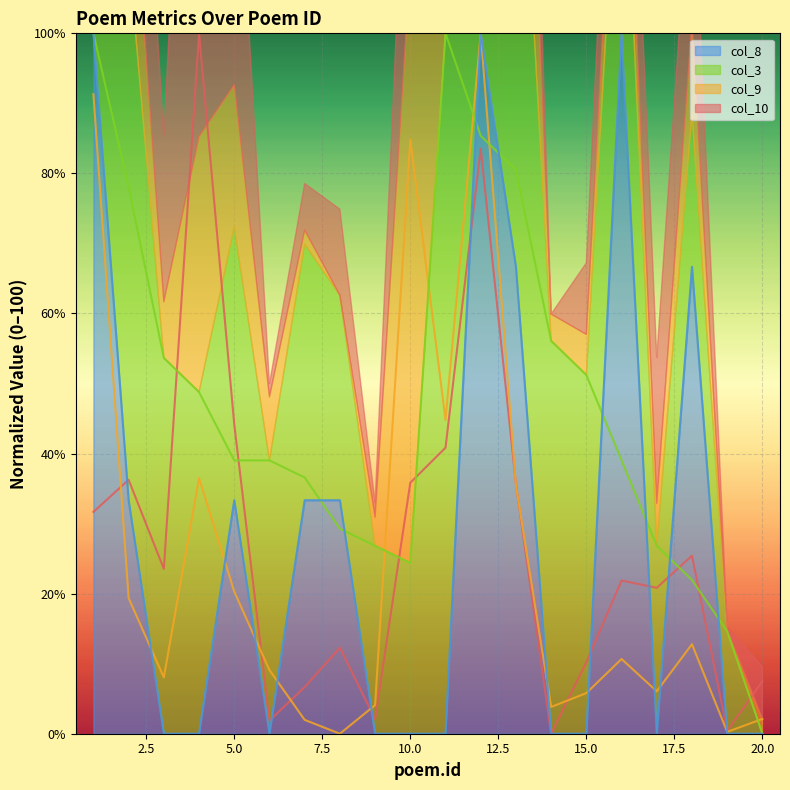

Reading right to left, what are all the values shown in this chart?

col_10: 20=7.5	19=0.4	18=25.4	17=20.8	16=21.9	15=10.2	14=0.0	13=35.6	12=83.5	11=40.8	10=35.8	9=2.1	8=12.3	7=6.7	6=1.9	5=44.2	4=100.0	3=23.5	2=36.2	1=31.7
col_9: 20=2.1	19=0.3	18=12.8	17=6.1	16=10.7	15=5.8	14=3.8	13=35.4	12=100.0	11=44.8	10=84.8	9=4.1	8=0.0	7=2.0	6=9.1	5=20.3	4=36.5	3=8.0	2=19.4	1=91.3
col_3: 20=0.0	19=14.6	18=22.0	17=26.8	16=39.0	15=51.2	14=56.1	13=80.5	12=85.4	11=100.0	10=24.4	9=26.8	8=29.3	7=36.6	6=39.0	5=39.0	4=48.8	3=53.7	2=78.0	1=100.0
col_8: 20=0.0	19=0.0	18=66.7	17=0.0	16=100.0	15=0.0	14=0.0	13=66.7	12=100.0	11=0.0	10=0.0	9=0.0	8=33.3	7=33.3	6=0.0	5=33.3	4=0.0	3=0.0	2=33.3	1=100.0